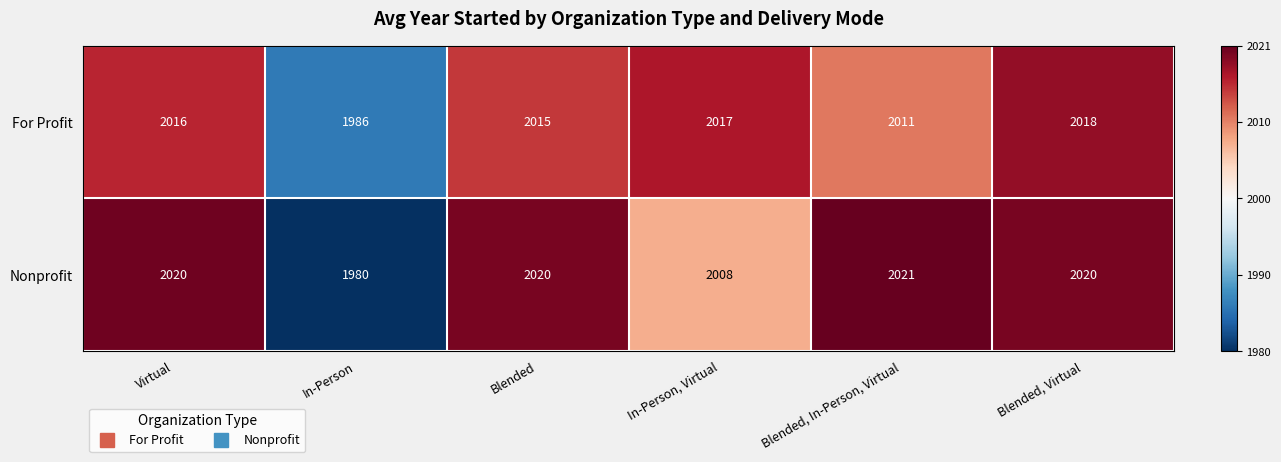

Is it true that Nonprofit equals 680 at Blended, Virtual?

False